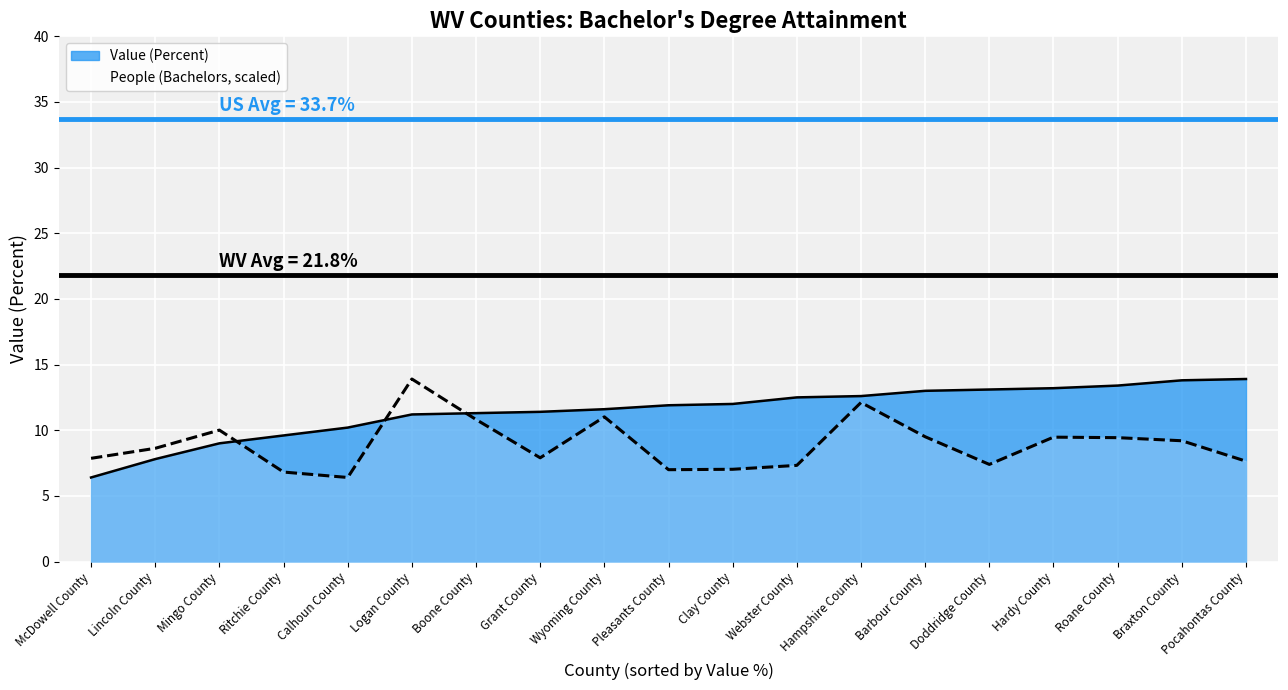

True or false: the data has more than 1 interior local peaks.

True